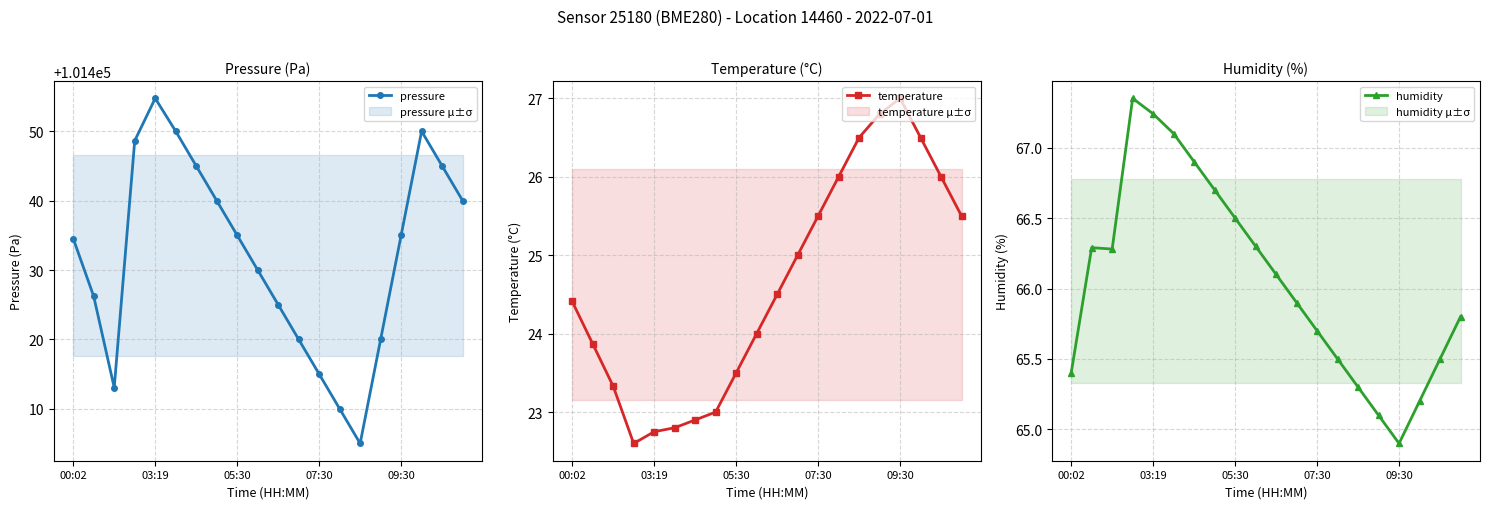

How many interior local peaks does the humidity series have?

2